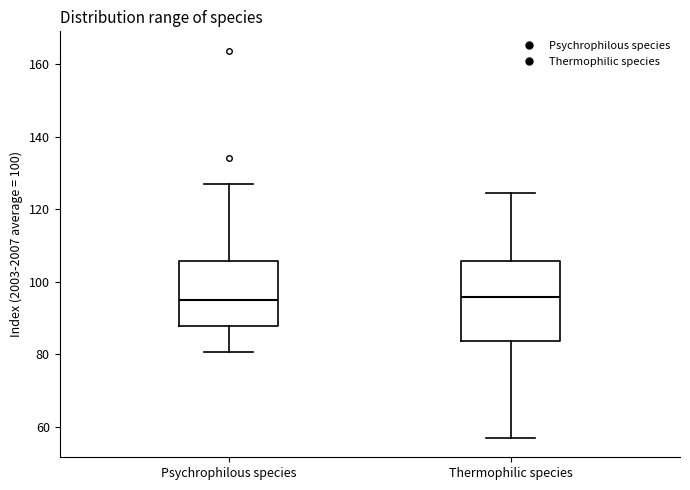

Reading left to right, read every box against the y-axis: the position of its median line, the range the box covers, and the ends of its whiskers. The values are not printed on the chart, so give them approximately, as read against the axis.

Psychrophilous species: median 96, box 88 to 106, whiskers 80 to 126
Thermophilic species: median 96, box 84 to 106, whiskers 56 to 124